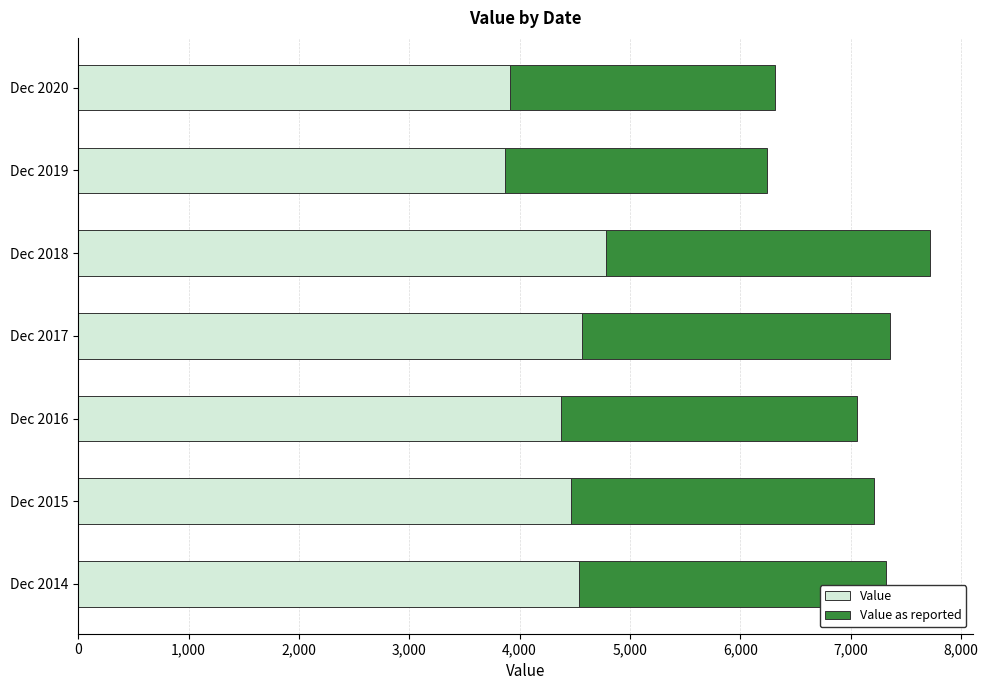

The Value series shows 7121.2 at Dec 2015. True or false?

False